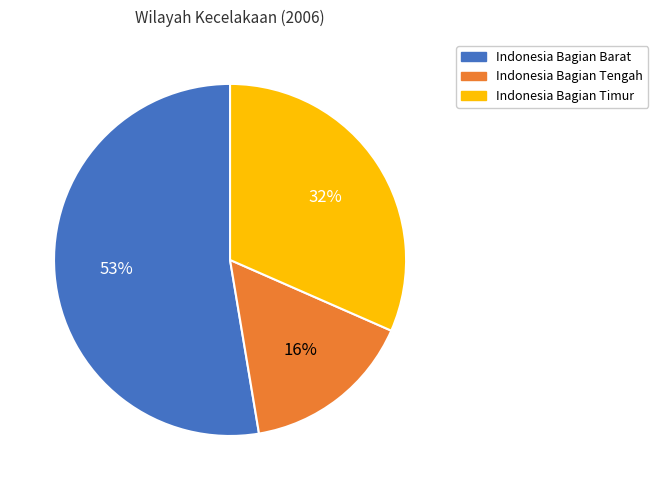

Do Indonesia Bagian Timur and Indonesia Bagian Barat together represent more than half of the pie?

Yes